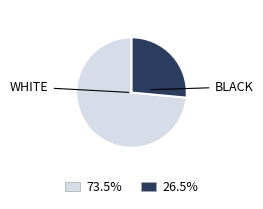

Does any single category account for the majority?

Yes